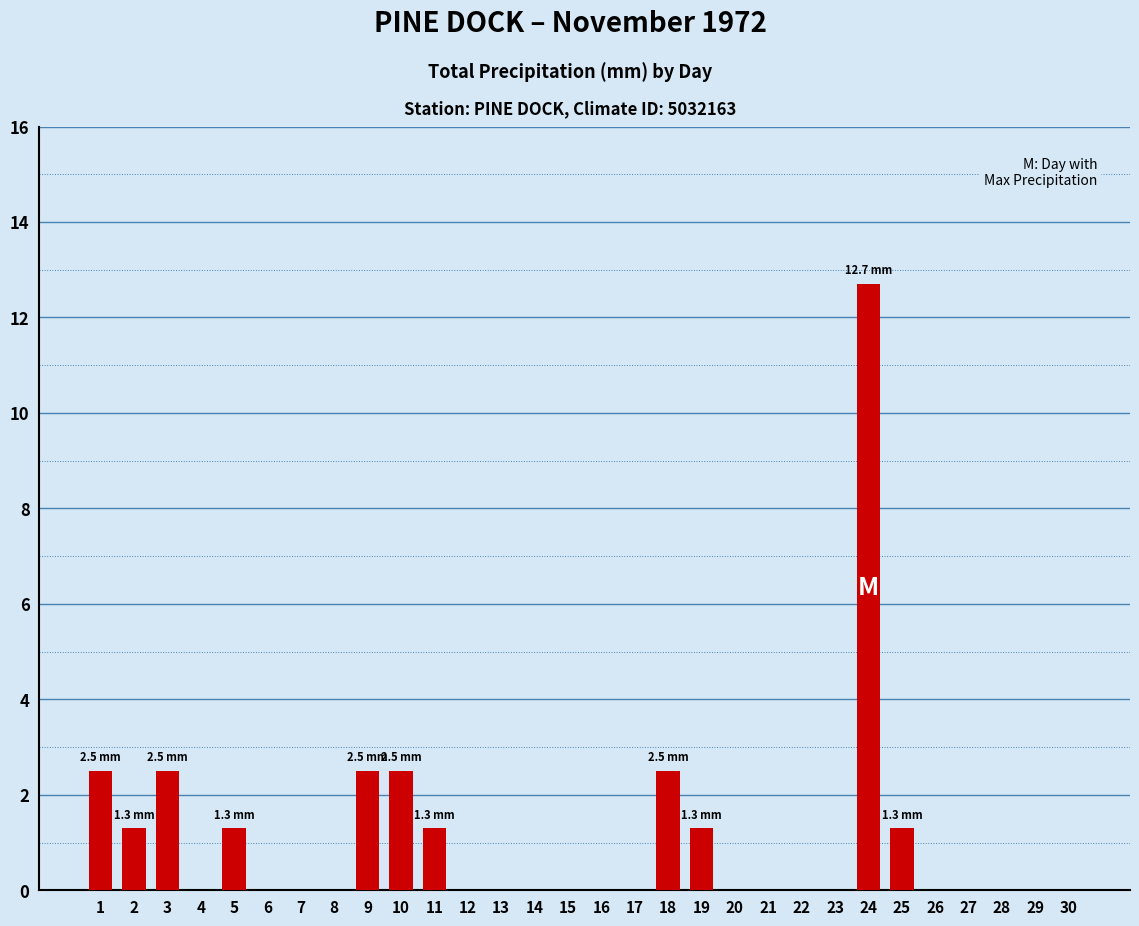

Which category has the highest value across all series?

24